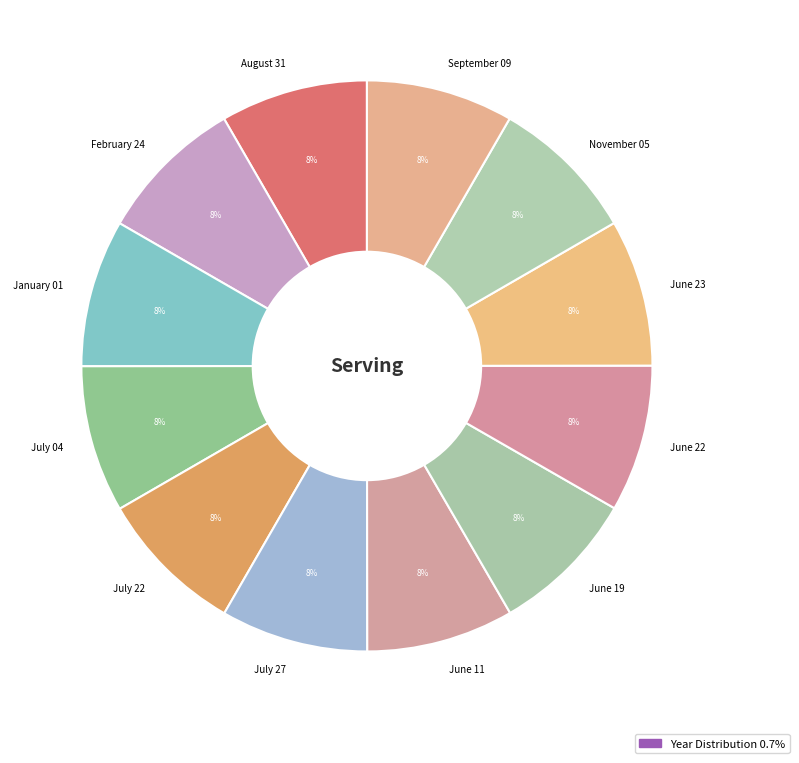

Does June 22 represent more than half of the total?

No